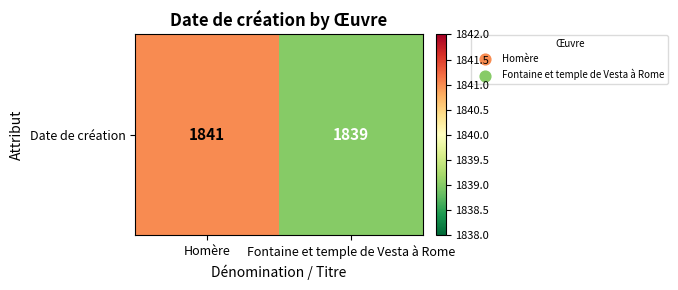

True or false: the data shows 1839 at Fontaine et temple de Vesta à Rome.

True